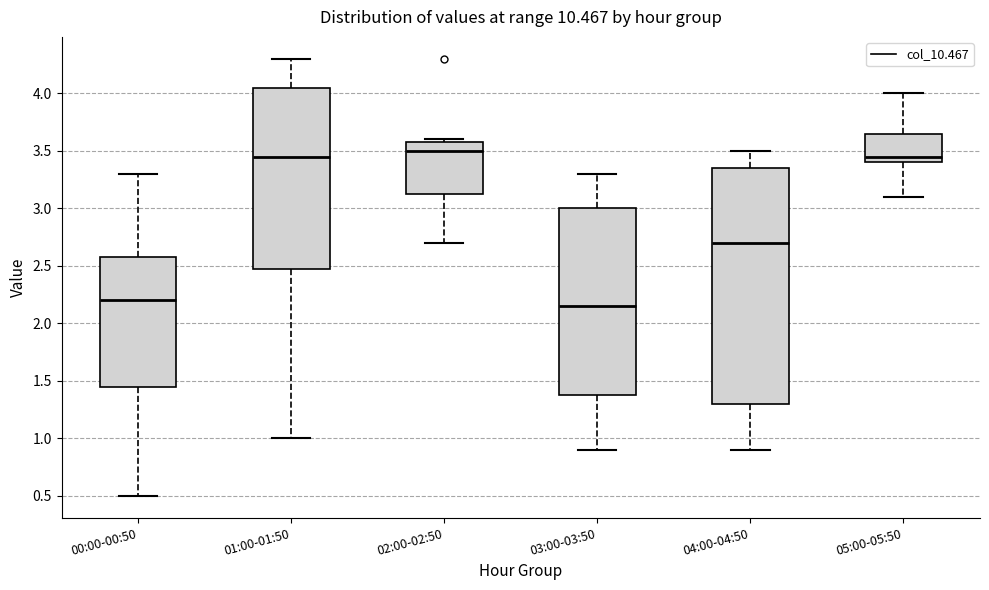

Which box is the tallest, from its lower edge to its upper edge?

04:00-04:50